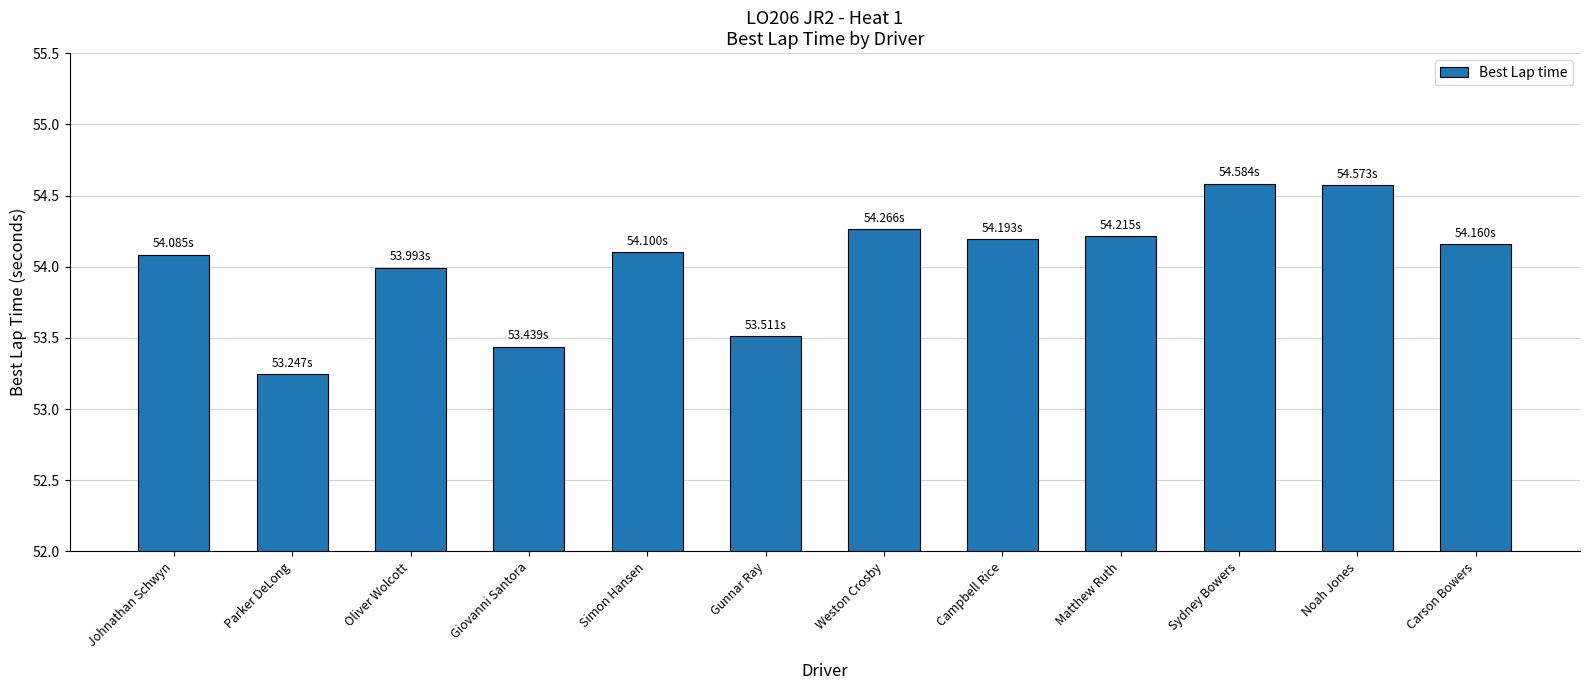

Where does the data first go above 54?

Johnathan Schwyn